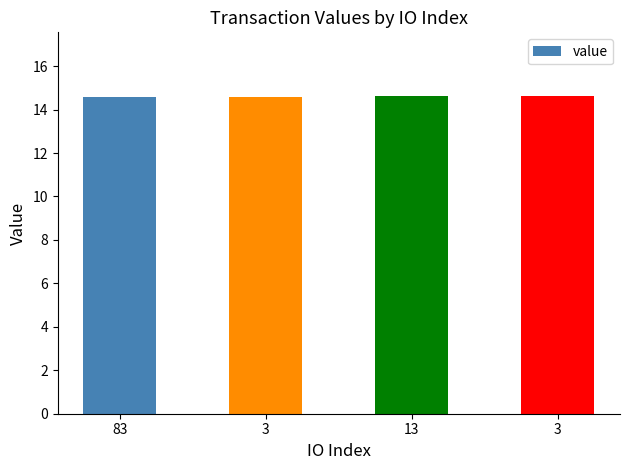

Are the bars horizontal?

No